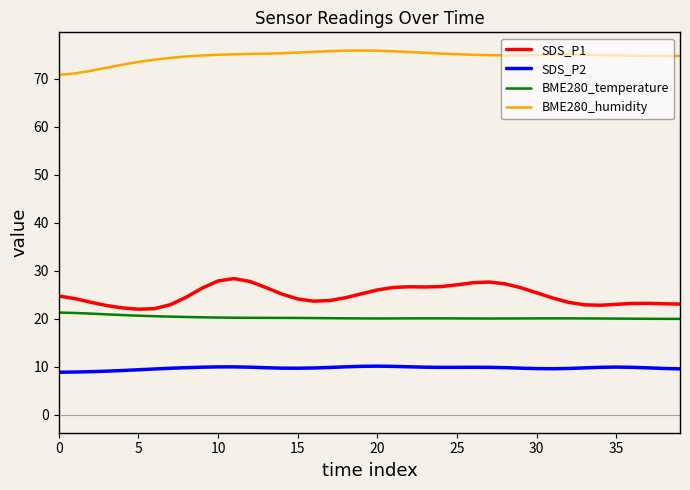

What are all the series names shown in the legend?

SDS_P1, SDS_P2, BME280_temperature, BME280_humidity